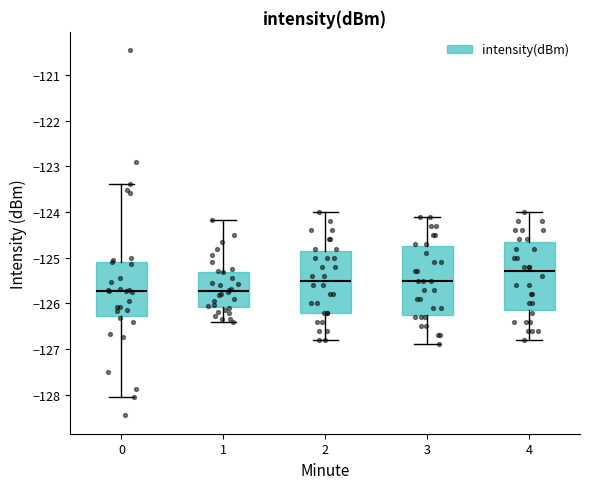

Reading left to right, transcribe this box plot: for each box, give where its median line is, the range the box spans, and where its two whiskers end, as read against the y-axis. The values are not printed on the chart, so give them approximately, as read against the axis.

0: median -125.7, box -126.3 to -125.1, whiskers -128.1 to -123.4
1: median -125.7, box -126.1 to -125.3, whiskers -126.4 to -124.2
2: median -125.5, box -126.2 to -124.8, whiskers -126.8 to -124.0
3: median -125.5, box -126.2 to -124.7, whiskers -126.9 to -124.1
4: median -125.3, box -126.1 to -124.6, whiskers -126.8 to -124.0